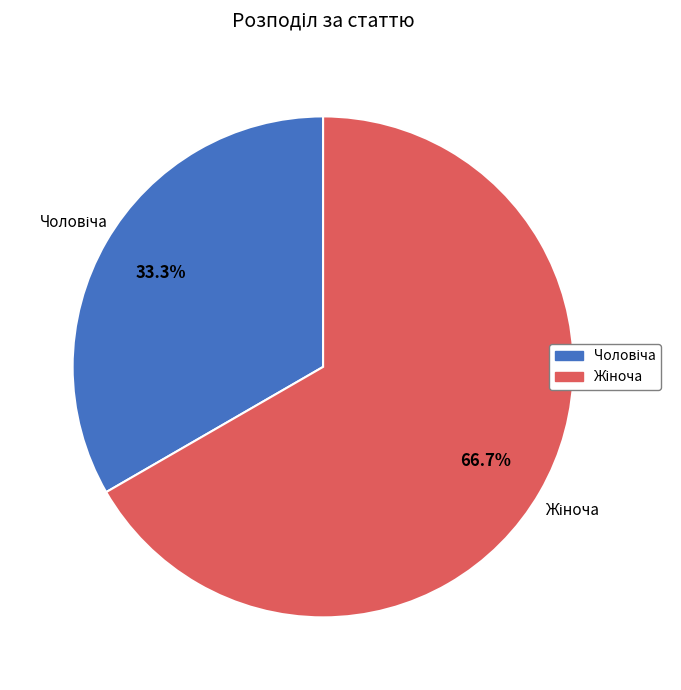

Is there any slice that represents more than half of the pie?

Yes